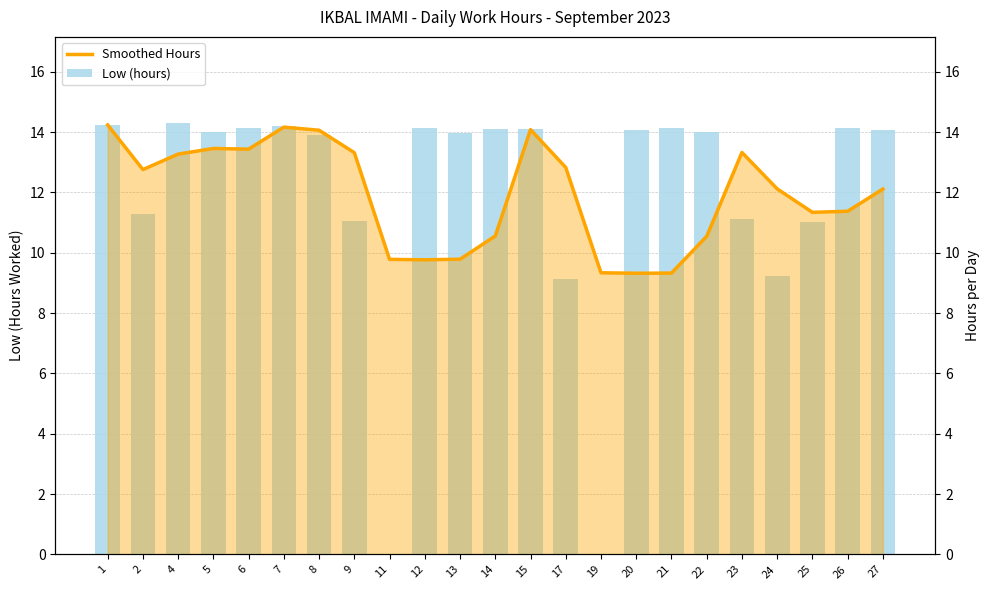

The Smoothed Hours series shows 4.6 at 15. True or false?

False